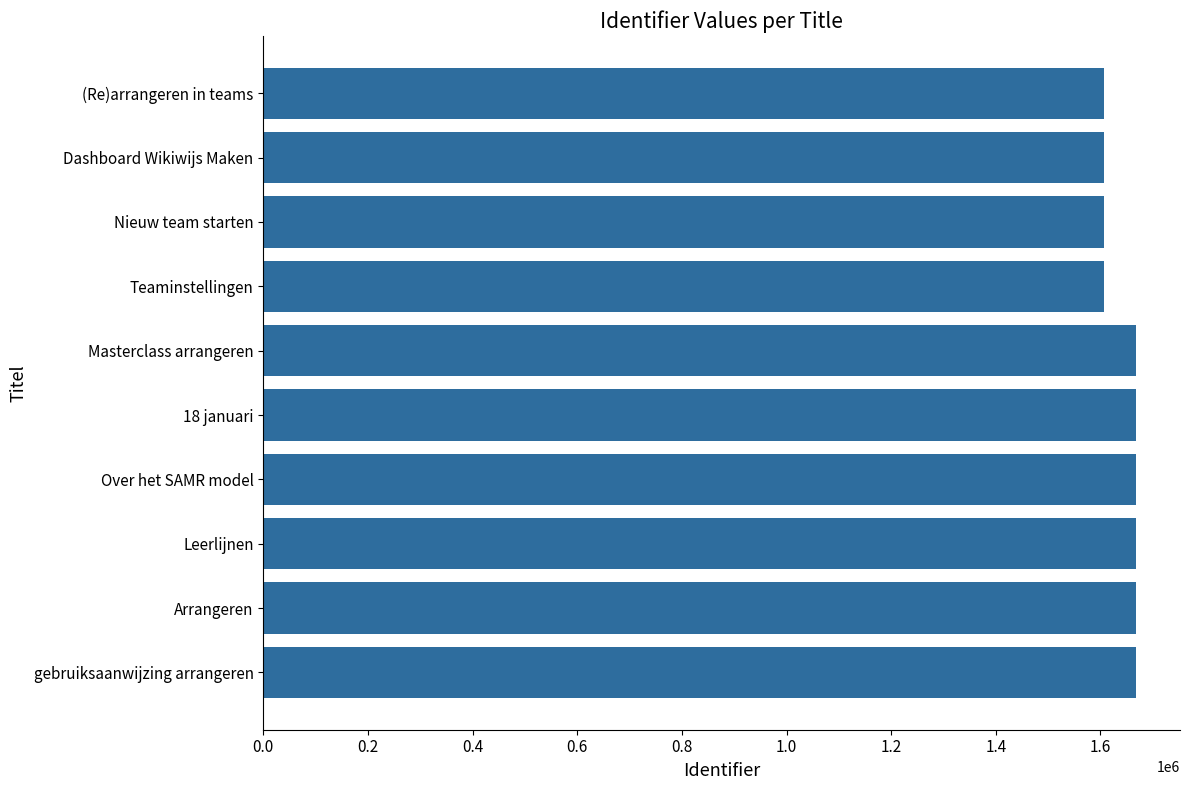

How many series are shown in this chart?

1